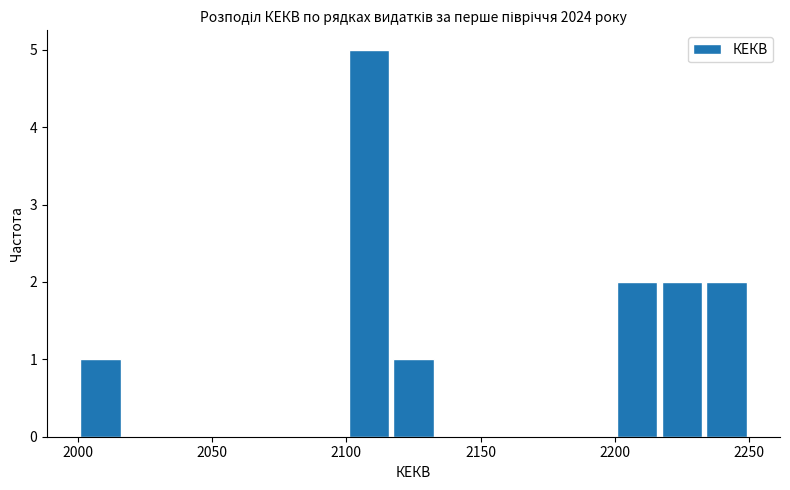

Around what value on the x-axis is the tallest bar? Give the approximate position of its centre, as read against the axis.

2110